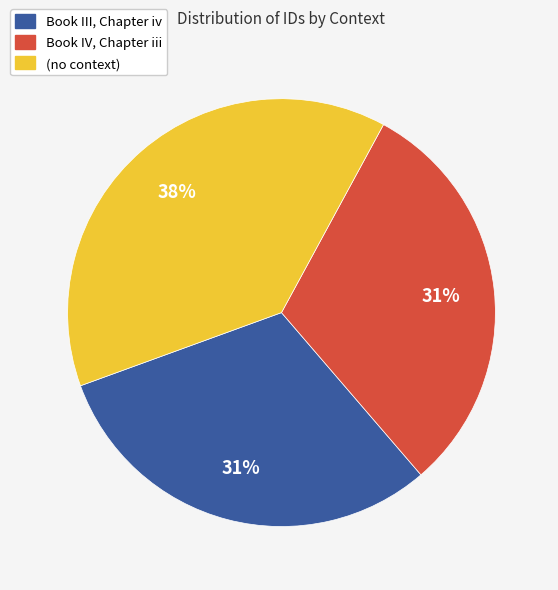

To the nearest percent, what is the combined percentage of Book IV, Chapter iii and (no context)?

69%